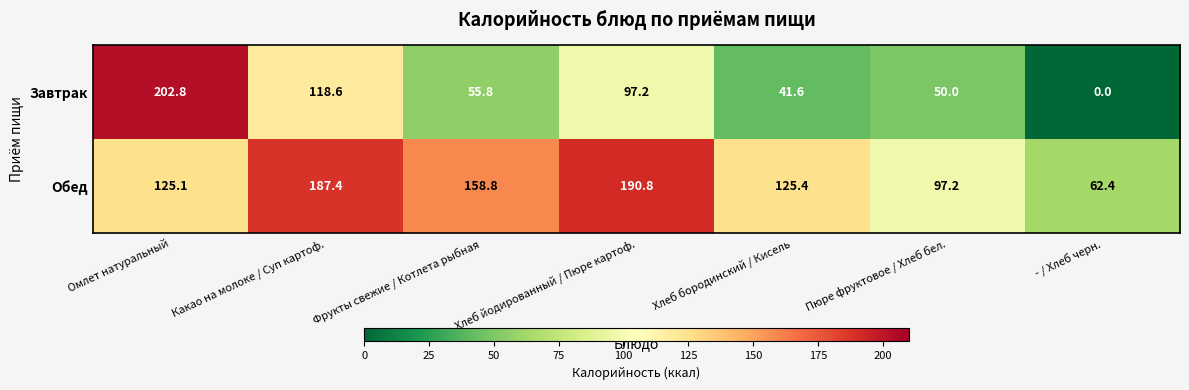

What value does the Завтрак series have at Какао на молоке / Суп картоф.?

118.6